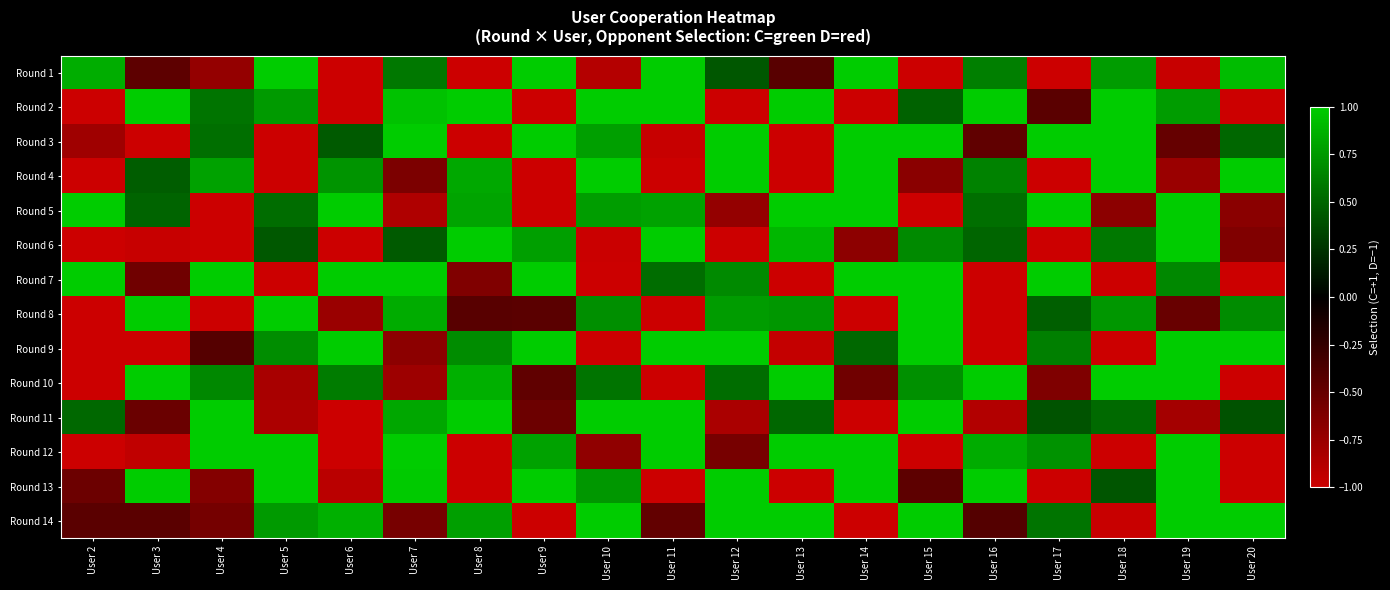

Reading right to left, what are all the values shown in this chart?

Round 1: User 20=0.9	User 19=-1.0	User 18=0.8	User 17=-1.0	User 16=0.6	User 15=-1.0	User 14=1.0	User 13=-0.4	User 12=0.4	User 11=1.0	User 10=-0.9	User 9=1.0	User 8=-1.0	User 7=0.6	User 6=-1.0	User 5=1.0	User 4=-0.7	User 3=-0.5	User 2=0.8
Round 2: User 20=-1.0	User 19=0.8	User 18=1.0	User 17=-0.4	User 16=1.0	User 15=0.5	User 14=-1.0	User 13=1.0	User 12=-1.0	User 11=1.0	User 10=1.0	User 9=-1.0	User 8=1.0	User 7=0.9	User 6=-1.0	User 5=0.8	User 4=0.6	User 3=1.0	User 2=-1.0
Round 3: User 20=0.5	User 19=-0.5	User 18=1.0	User 17=1.0	User 16=-0.5	User 15=1.0	User 14=1.0	User 13=-1.0	User 12=1.0	User 11=-1.0	User 10=0.8	User 9=1.0	User 8=-1.0	User 7=1.0	User 6=0.4	User 5=-1.0	User 4=0.5	User 3=-1.0	User 2=-0.8
Round 4: User 20=1.0	User 19=-0.8	User 18=1.0	User 17=-1.0	User 16=0.6	User 15=-0.7	User 14=1.0	User 13=-1.0	User 12=1.0	User 11=-1.0	User 10=1.0	User 9=-1.0	User 8=0.8	User 7=-0.6	User 6=0.7	User 5=-1.0	User 4=0.8	User 3=0.5	User 2=-1.0
Round 5: User 20=-0.7	User 19=1.0	User 18=-0.7	User 17=1.0	User 16=0.5	User 15=-1.0	User 14=1.0	User 13=1.0	User 12=-0.7	User 11=0.8	User 10=0.8	User 9=-1.0	User 8=0.8	User 7=-0.9	User 6=1.0	User 5=0.5	User 4=-1.0	User 3=0.5	User 2=1.0
Round 6: User 20=-0.6	User 19=1.0	User 18=0.6	User 17=-1.0	User 16=0.5	User 15=0.7	User 14=-0.7	User 13=0.9	User 12=-1.0	User 11=1.0	User 10=-1.0	User 9=0.8	User 8=1.0	User 7=0.4	User 6=-1.0	User 5=0.4	User 4=-1.0	User 3=-1.0	User 2=-1.0
Round 7: User 20=-1.0	User 19=0.7	User 18=-1.0	User 17=1.0	User 16=-1.0	User 15=1.0	User 14=1.0	User 13=-1.0	User 12=0.7	User 11=0.5	User 10=-1.0	User 9=1.0	User 8=-0.6	User 7=1.0	User 6=1.0	User 5=-1.0	User 4=1.0	User 3=-0.6	User 2=1.0
Round 8: User 20=0.7	User 19=-0.5	User 18=0.7	User 17=0.5	User 16=-1.0	User 15=1.0	User 14=-1.0	User 13=0.7	User 12=0.8	User 11=-1.0	User 10=0.7	User 9=-0.4	User 8=-0.4	User 7=0.8	User 6=-0.8	User 5=1.0	User 4=-1.0	User 3=1.0	User 2=-1.0
Round 9: User 20=1.0	User 19=1.0	User 18=-1.0	User 17=0.6	User 16=-1.0	User 15=1.0	User 14=0.5	User 13=-1.0	User 12=1.0	User 11=1.0	User 10=-1.0	User 9=1.0	User 8=0.7	User 7=-0.7	User 6=1.0	User 5=0.7	User 4=-0.4	User 3=-1.0	User 2=-1.0
Round 10: User 20=-1.0	User 19=1.0	User 18=1.0	User 17=-0.6	User 16=1.0	User 15=0.7	User 14=-0.5	User 13=1.0	User 12=0.5	User 11=-1.0	User 10=0.6	User 9=-0.5	User 8=0.9	User 7=-0.8	User 6=0.6	User 5=-0.8	User 4=0.7	User 3=1.0	User 2=-1.0
Round 11: User 20=0.4	User 19=-0.8	User 18=0.5	User 17=0.4	User 16=-0.9	User 15=1.0	User 14=-1.0	User 13=0.5	User 12=-0.8	User 11=1.0	User 10=1.0	User 9=-0.5	User 8=1.0	User 7=0.8	User 6=-1.0	User 5=-0.8	User 4=1.0	User 3=-0.5	User 2=0.5
Round 12: User 20=-1.0	User 19=1.0	User 18=-1.0	User 17=0.7	User 16=0.8	User 15=-1.0	User 14=1.0	User 13=1.0	User 12=-0.6	User 11=1.0	User 10=-0.7	User 9=0.8	User 8=-1.0	User 7=1.0	User 6=-1.0	User 5=1.0	User 4=1.0	User 3=-0.9	User 2=-1.0
Round 13: User 20=-1.0	User 19=1.0	User 18=0.4	User 17=-1.0	User 16=1.0	User 15=-0.5	User 14=1.0	User 13=-1.0	User 12=1.0	User 11=-1.0	User 10=0.7	User 9=1.0	User 8=-1.0	User 7=1.0	User 6=-0.9	User 5=1.0	User 4=-0.6	User 3=1.0	User 2=-0.5
Round 14: User 20=1.0	User 19=1.0	User 18=-1.0	User 17=0.6	User 16=-0.4	User 15=1.0	User 14=-1.0	User 13=1.0	User 12=1.0	User 11=-0.5	User 10=1.0	User 9=-1.0	User 8=0.8	User 7=-0.6	User 6=0.9	User 5=0.8	User 4=-0.6	User 3=-0.4	User 2=-0.4